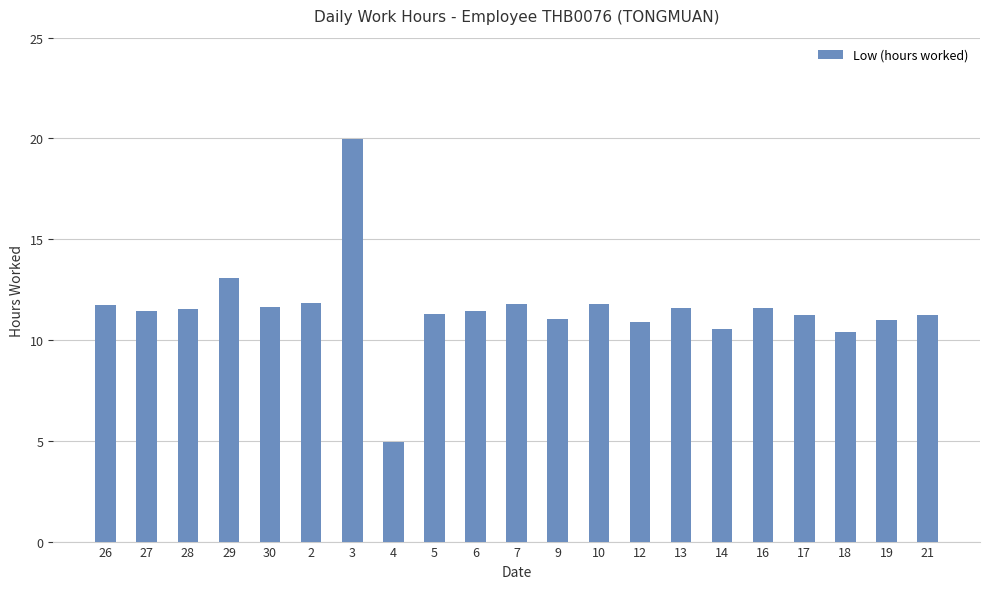

True or false: the data shows 6.8 at 18.

False